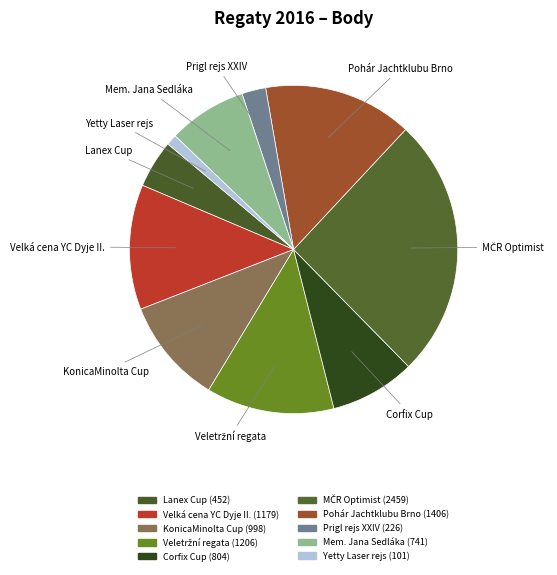

What is the smallest slice in the pie chart?

Yetty Laser rejs